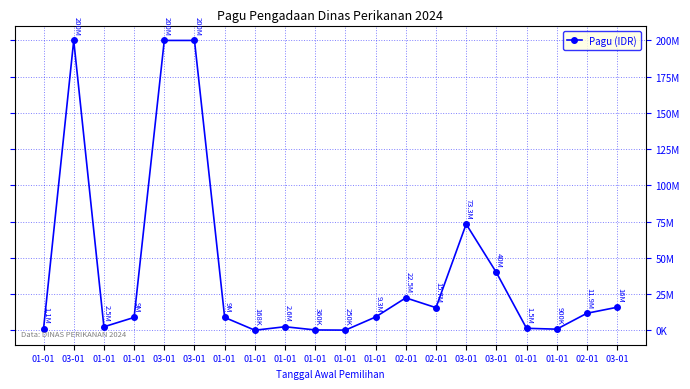

The value at 02-01 is 26914868. True or false?

False